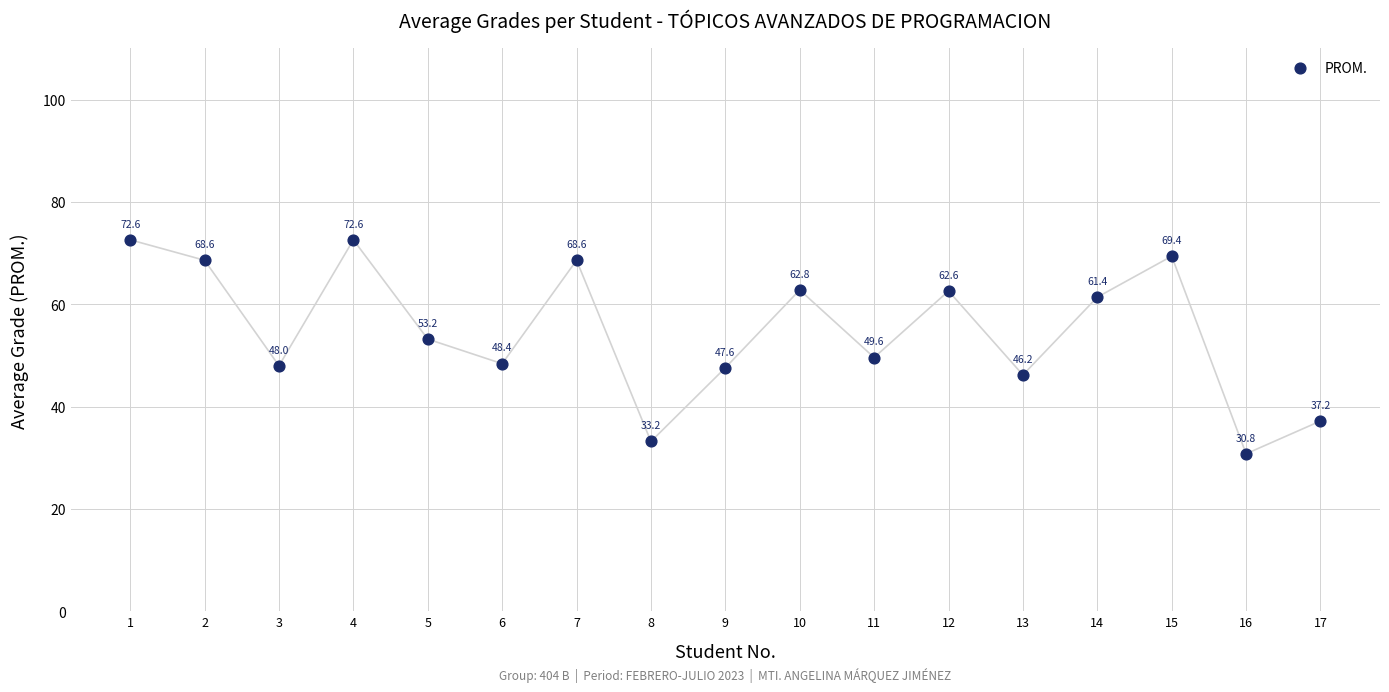

What Y value in the scatter plot is closest to 51?

49.6